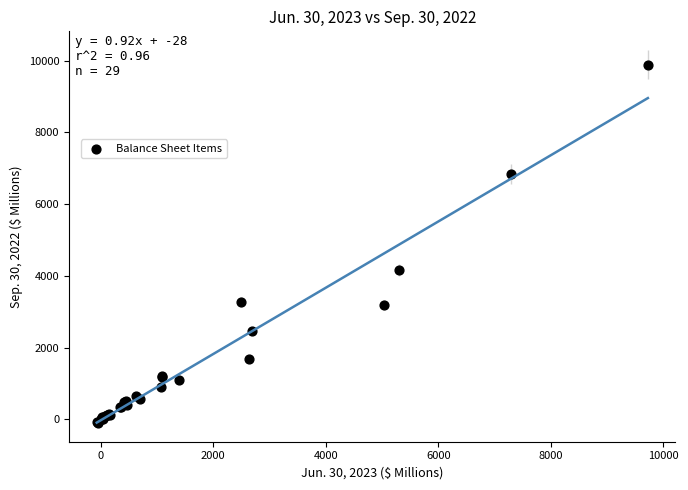

What Y value in the scatter plot is closest to 4900?

4167.3